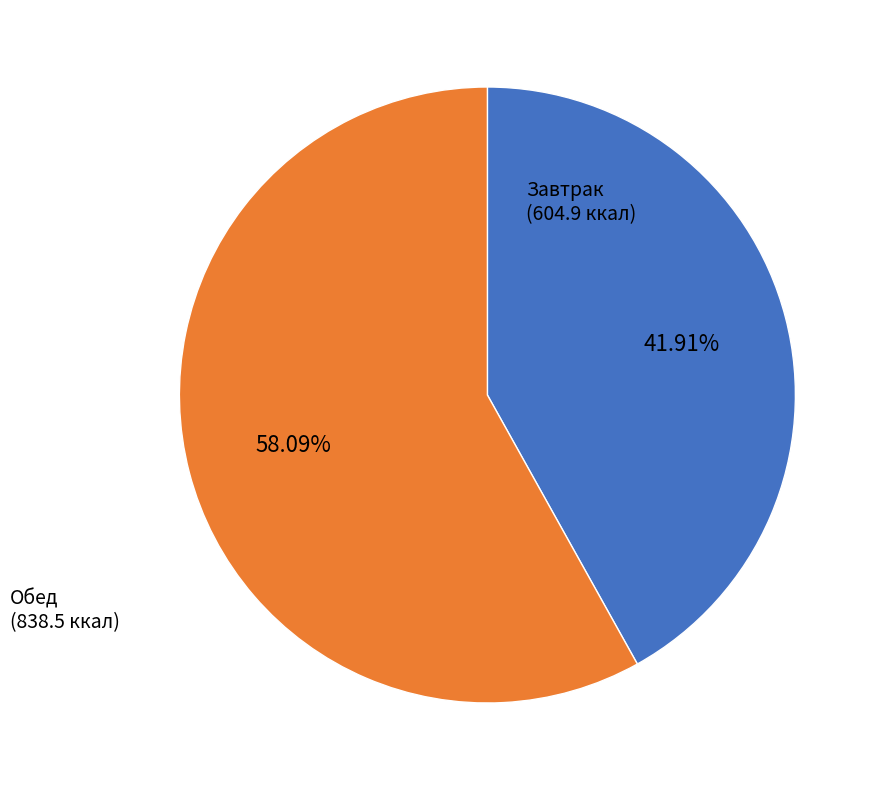

How many segments does this pie chart have?

2